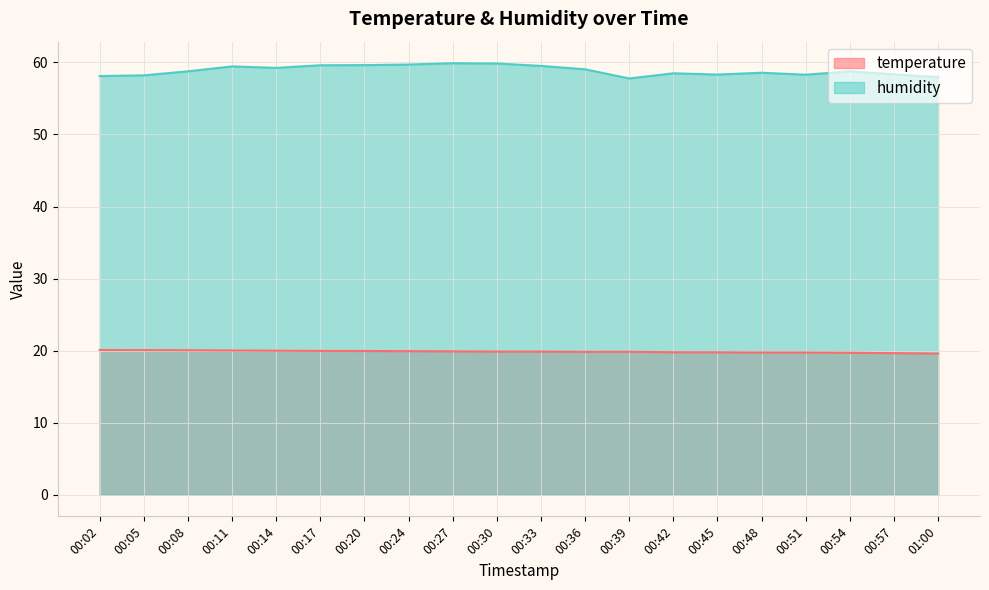

What is the label of the 9th point from the left?

00:27